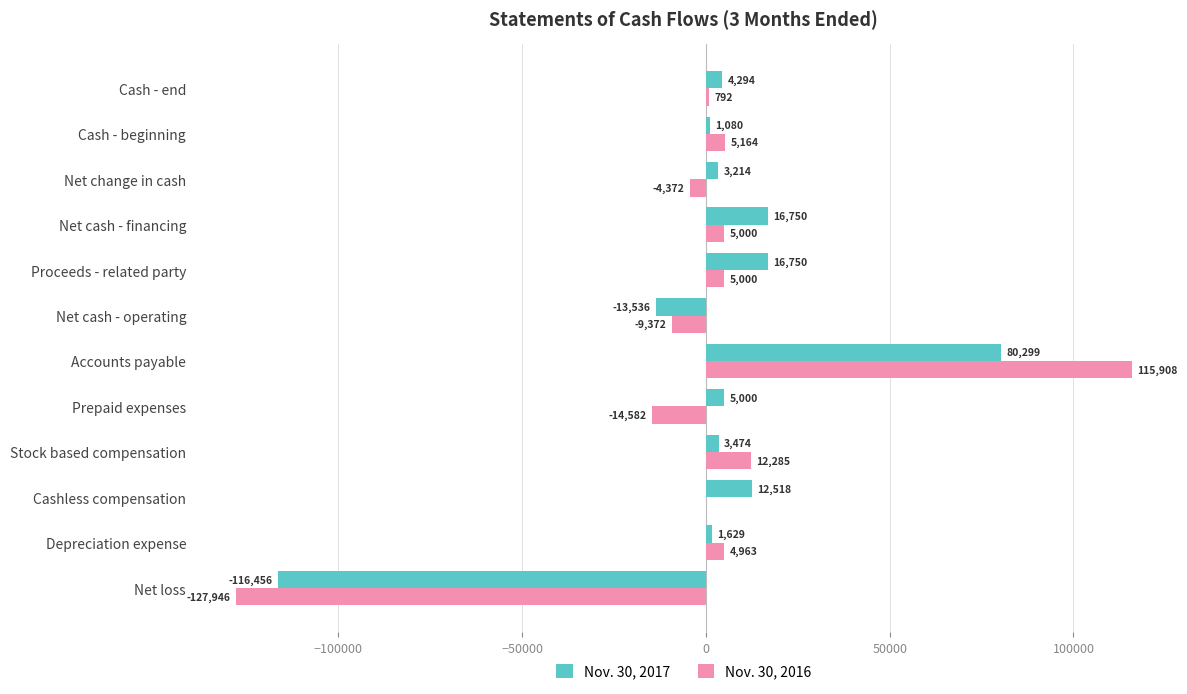

At which category is the sum across all series the highest?

Accounts payable